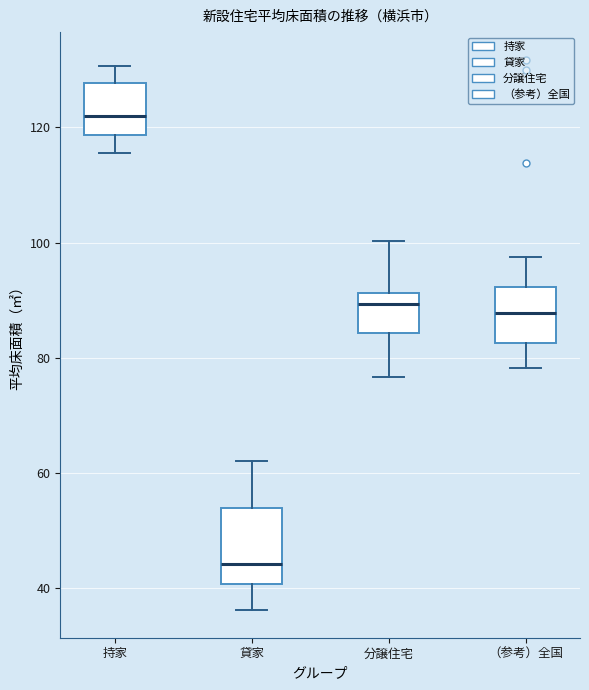

Which box has the lowest median line?

貸家